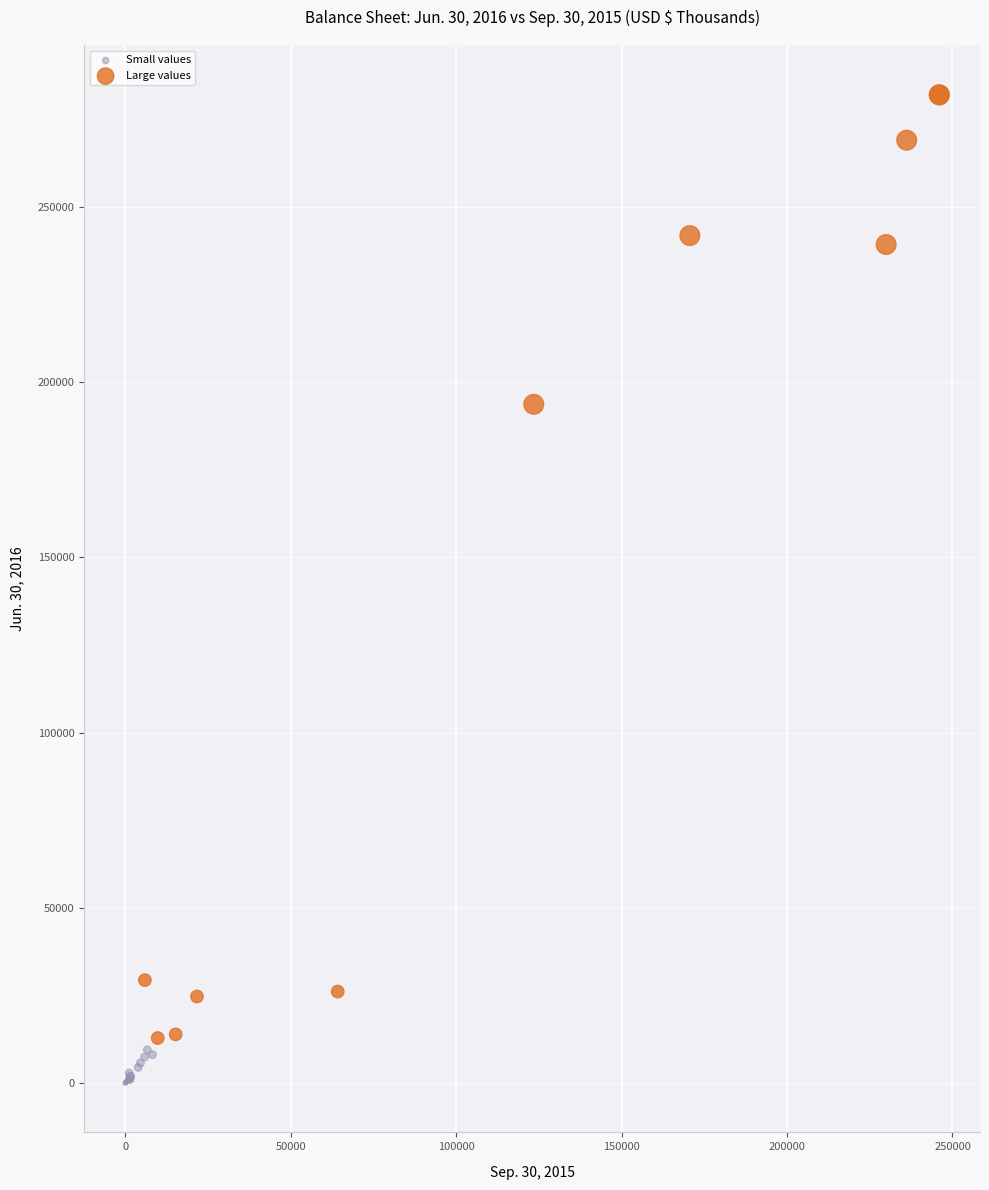

Which series contains the highest Y value?

Large values